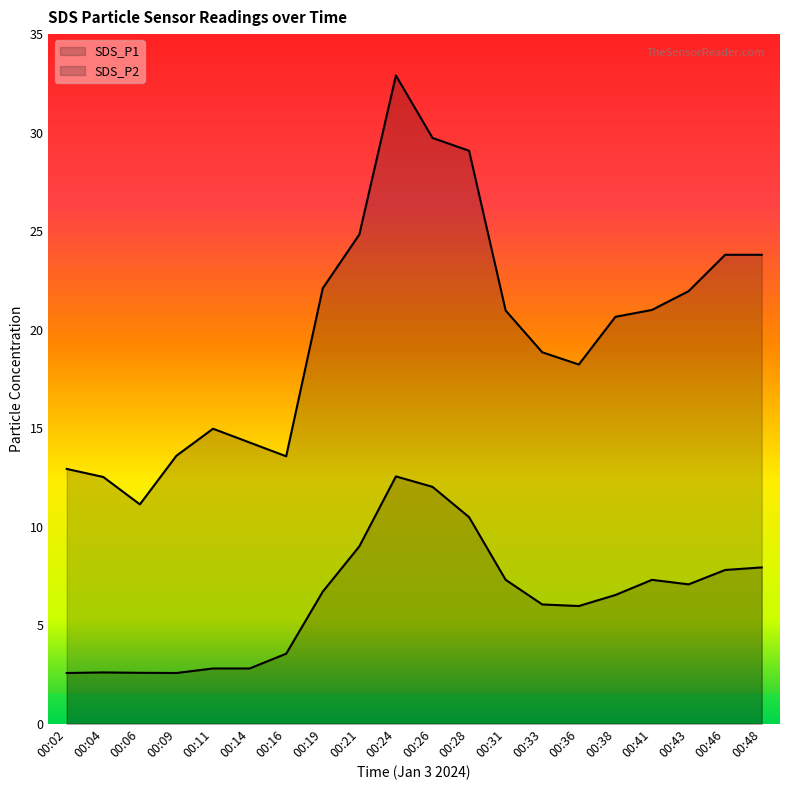

True or false: SDS_P1 has a value of 18.9 at 00:33.

True